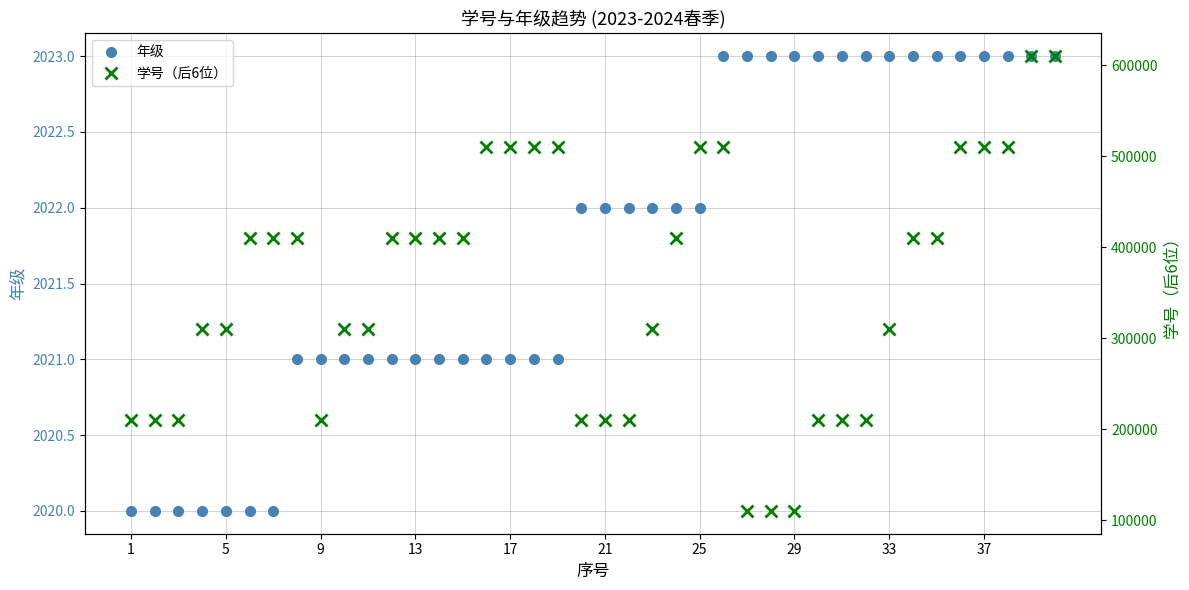

What is the maximum value for 年级?

2023